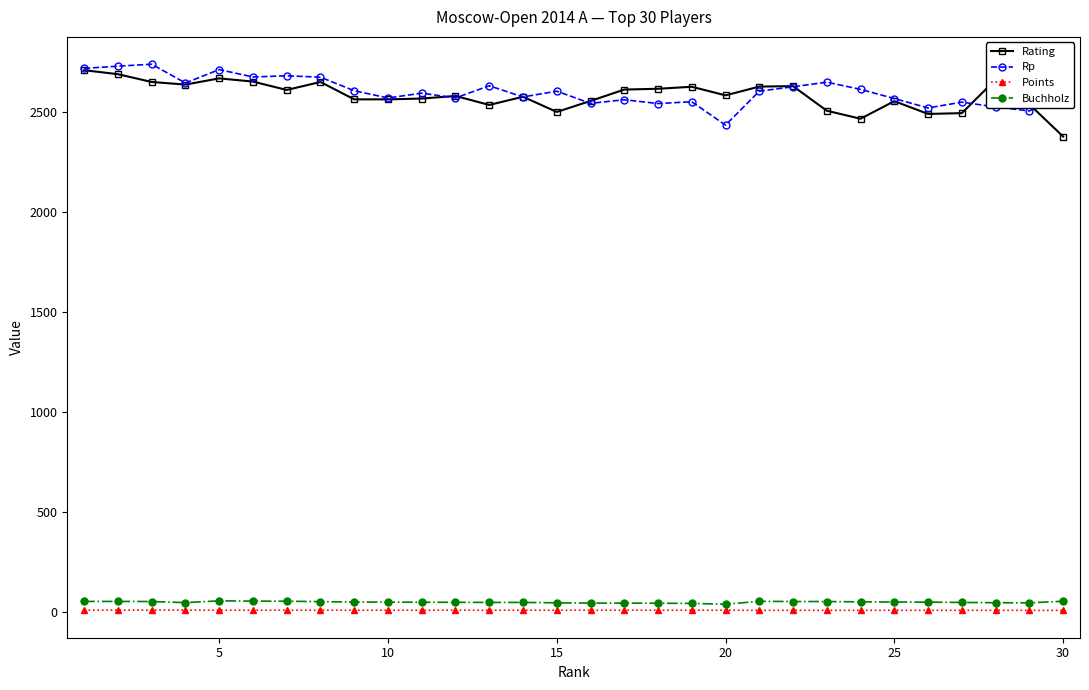

What is the greatest value displayed?

2740.0